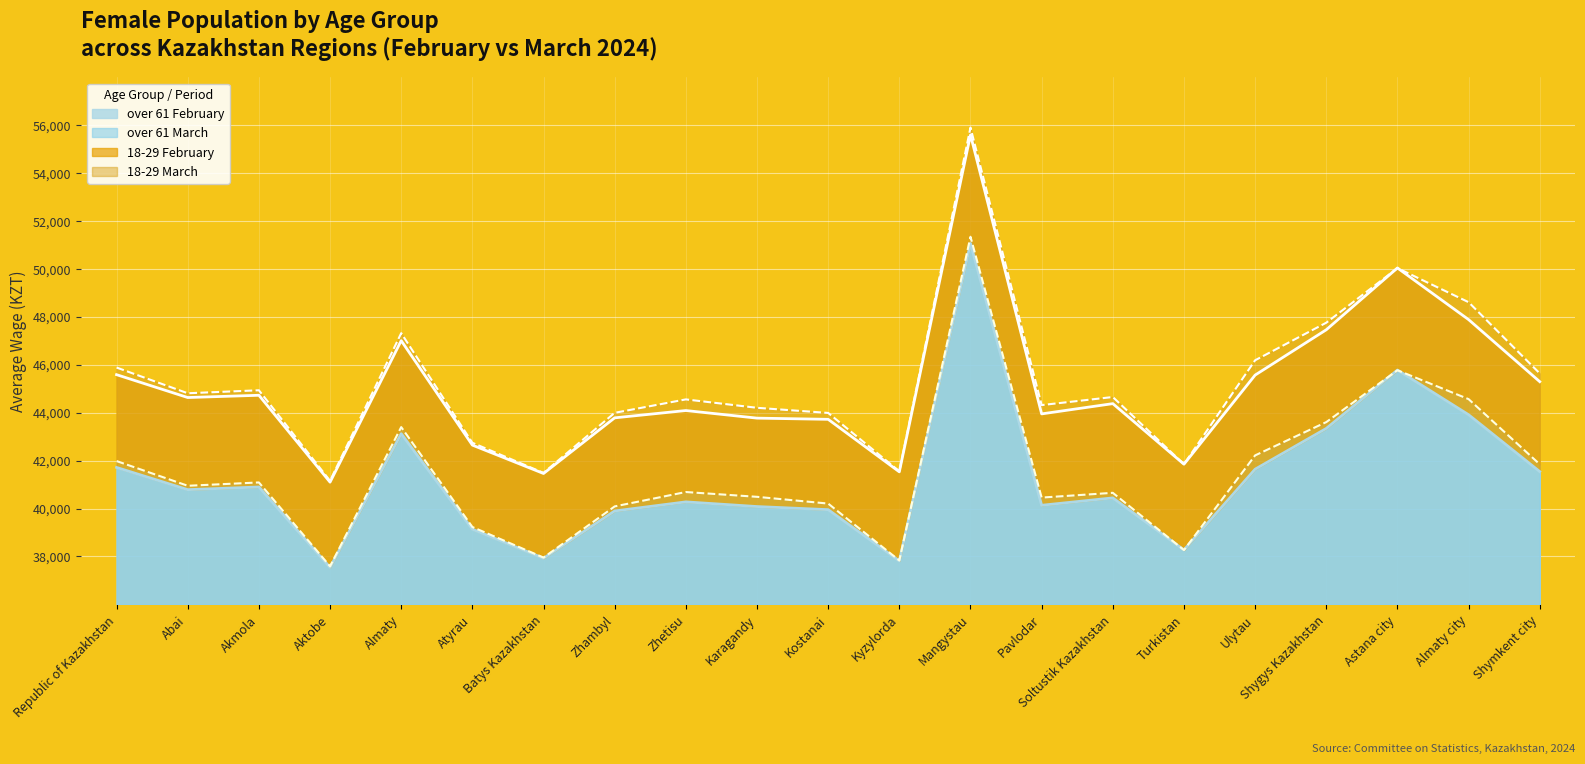

Rank the series at Astana city from lowest to highest value.

over 61 March, over 61 February, 18-29 March, 18-29 February